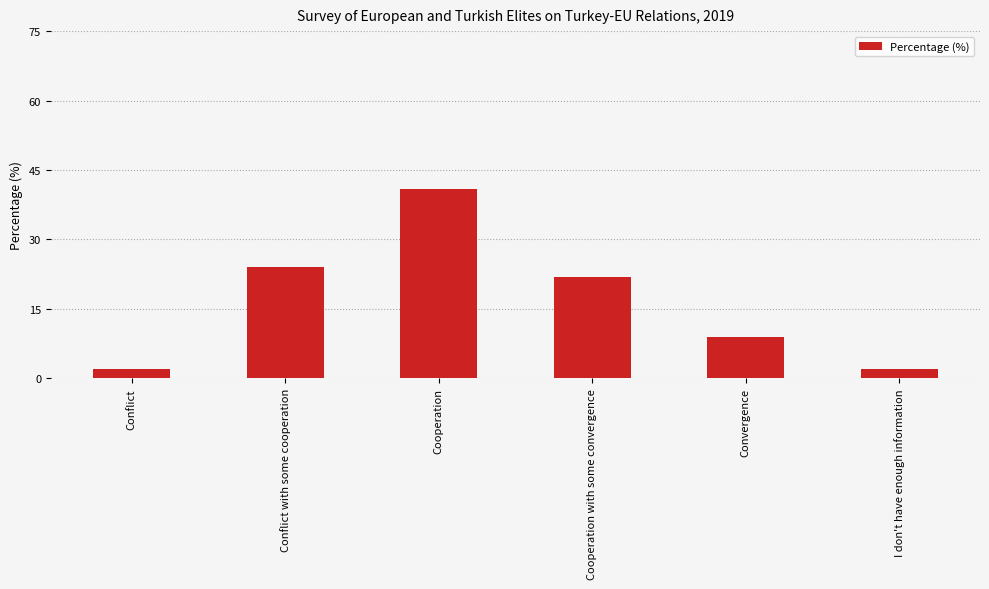

Is it true that the value at Convergence is 9?

True